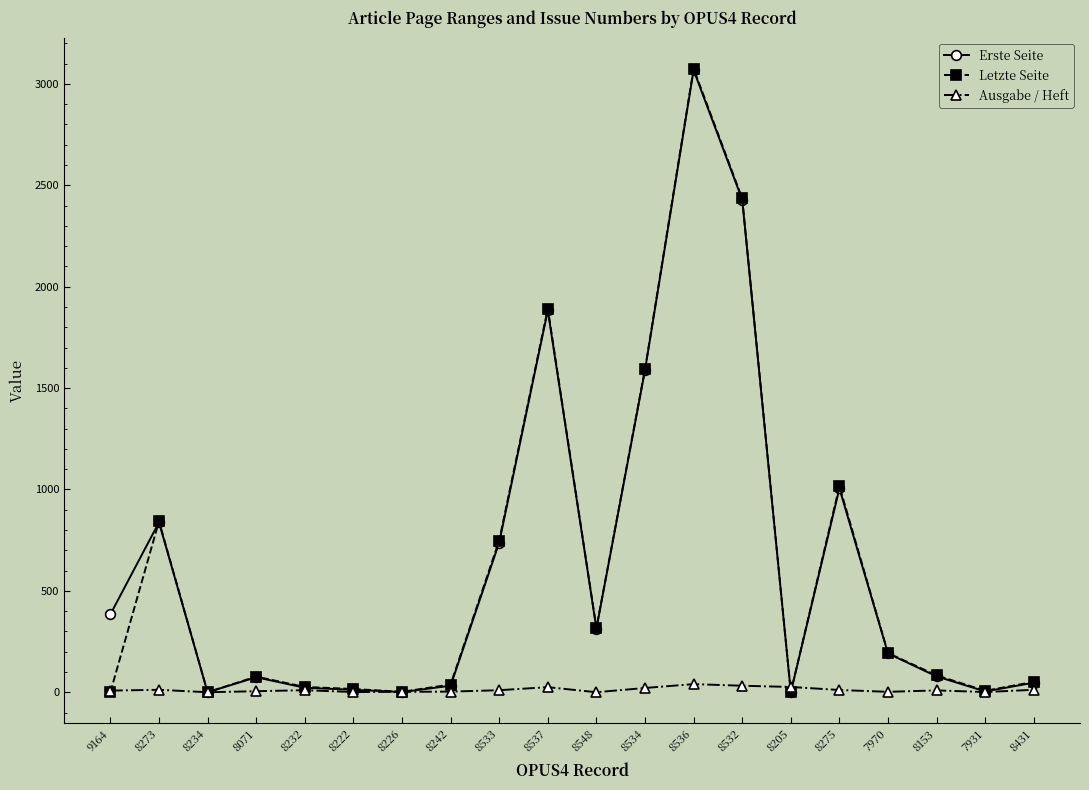

In Ausgabe / Heft, how many points are lower than both neighbors (excluding endpoints)?

5